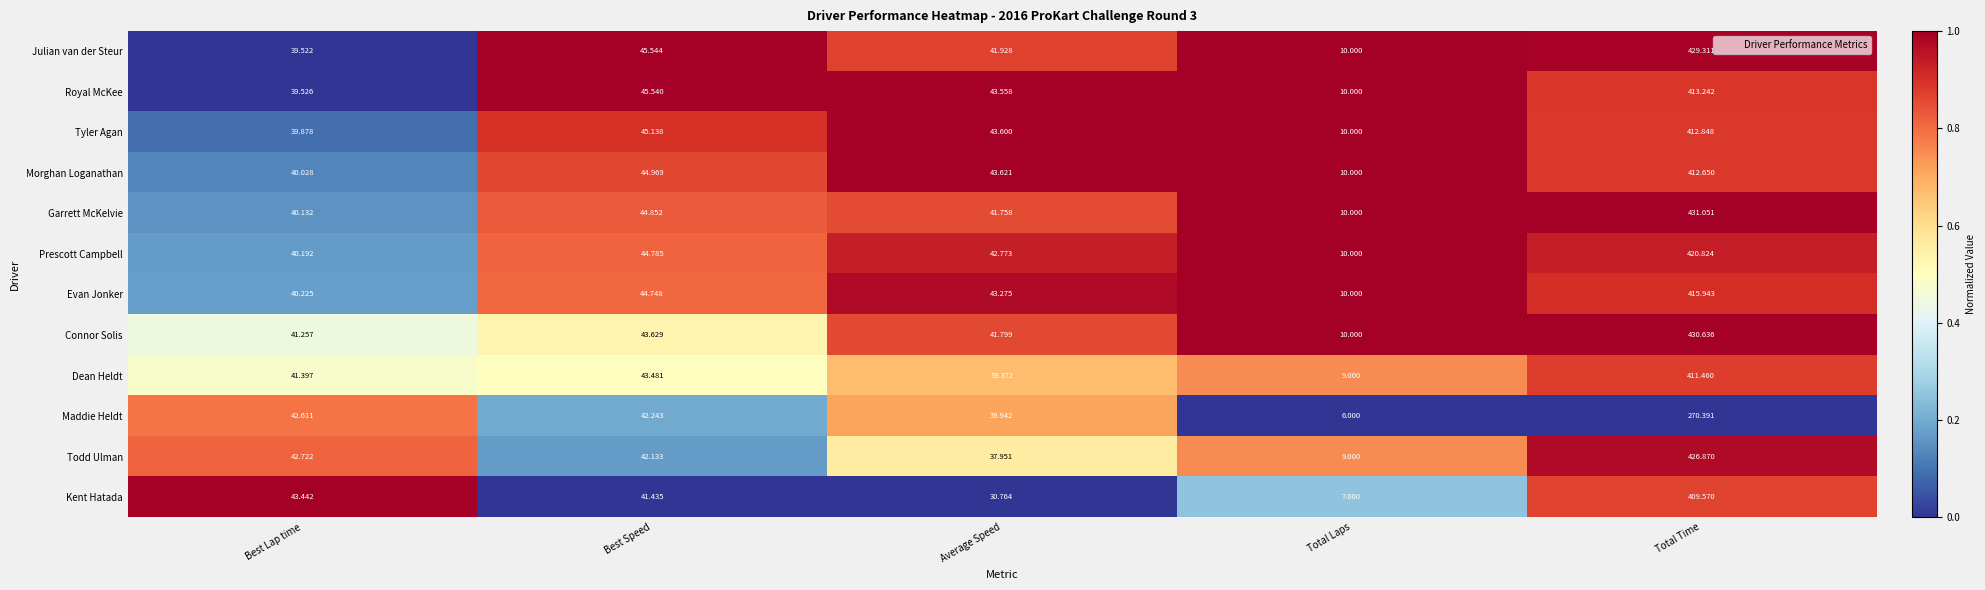

What is the spread (max minus min) of values at Total Laps?

4.0